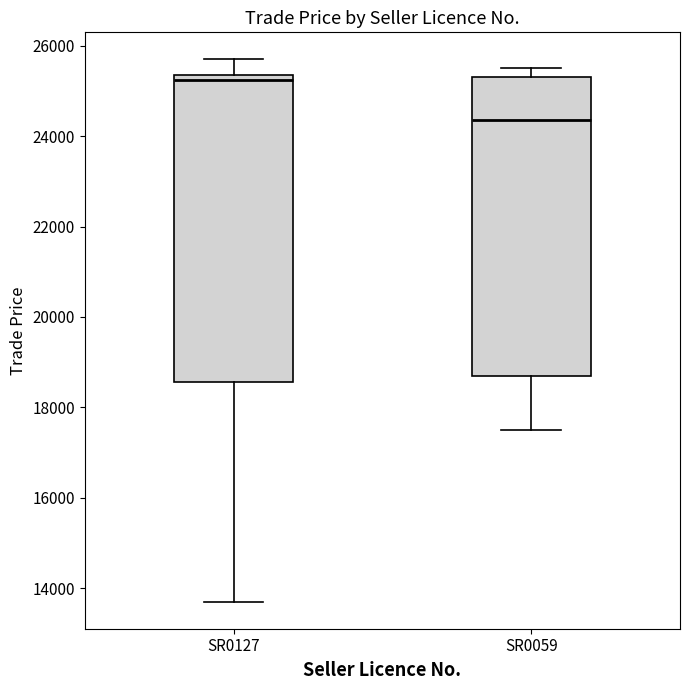

Reading left to right, read every box against the y-axis: the position of its median line, the range the box covers, and the ends of its whiskers. The values are not printed on the chart, so give them approximately, as read against the axis.

SR0127: median 25200, box 18600 to 25400, whiskers 13600 to 25600
SR0059: median 24400, box 18600 to 25400, whiskers 17600 to 25600